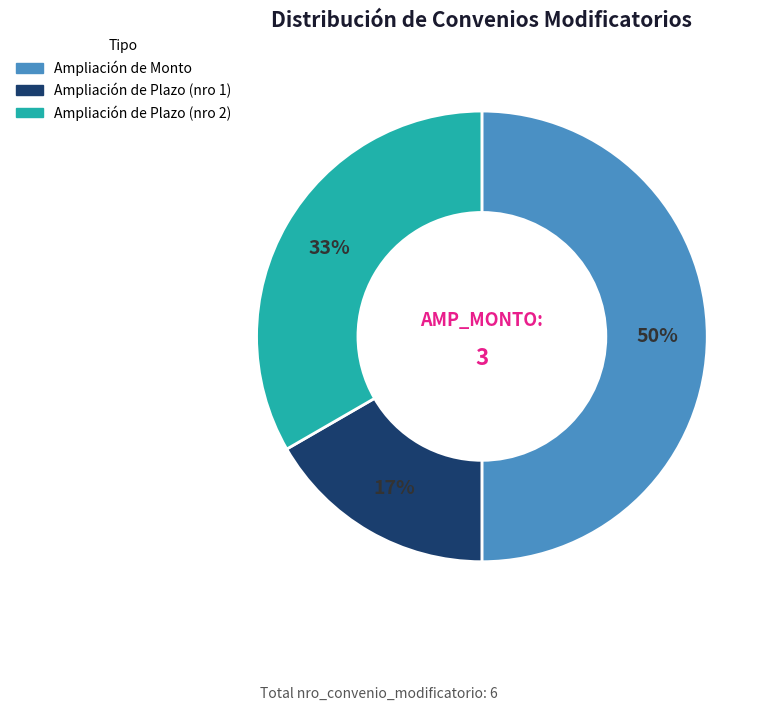

To the nearest percent, what is the difference between the largest and smallest slice percentages?

33%